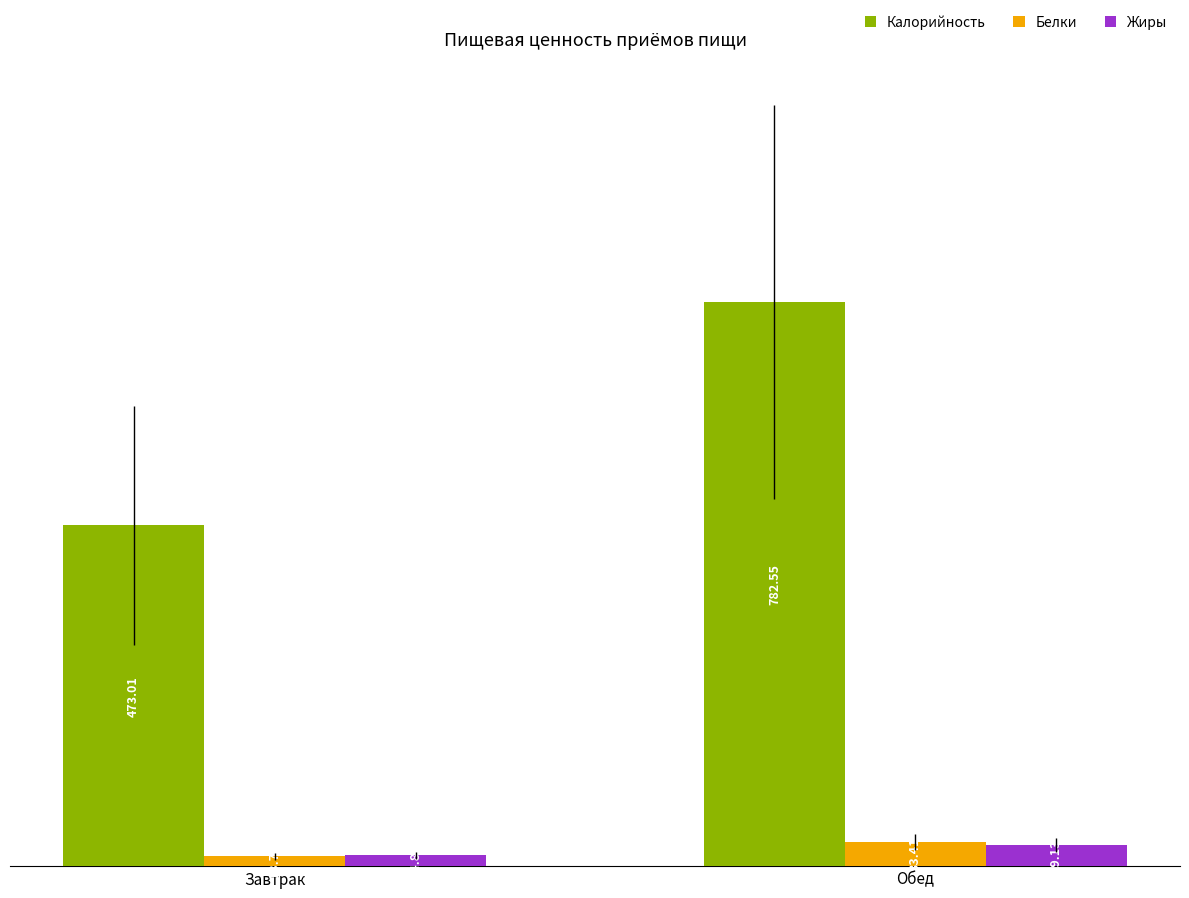

List the labels in order of Калорийность value, smallest first.

Завтрак, Обед